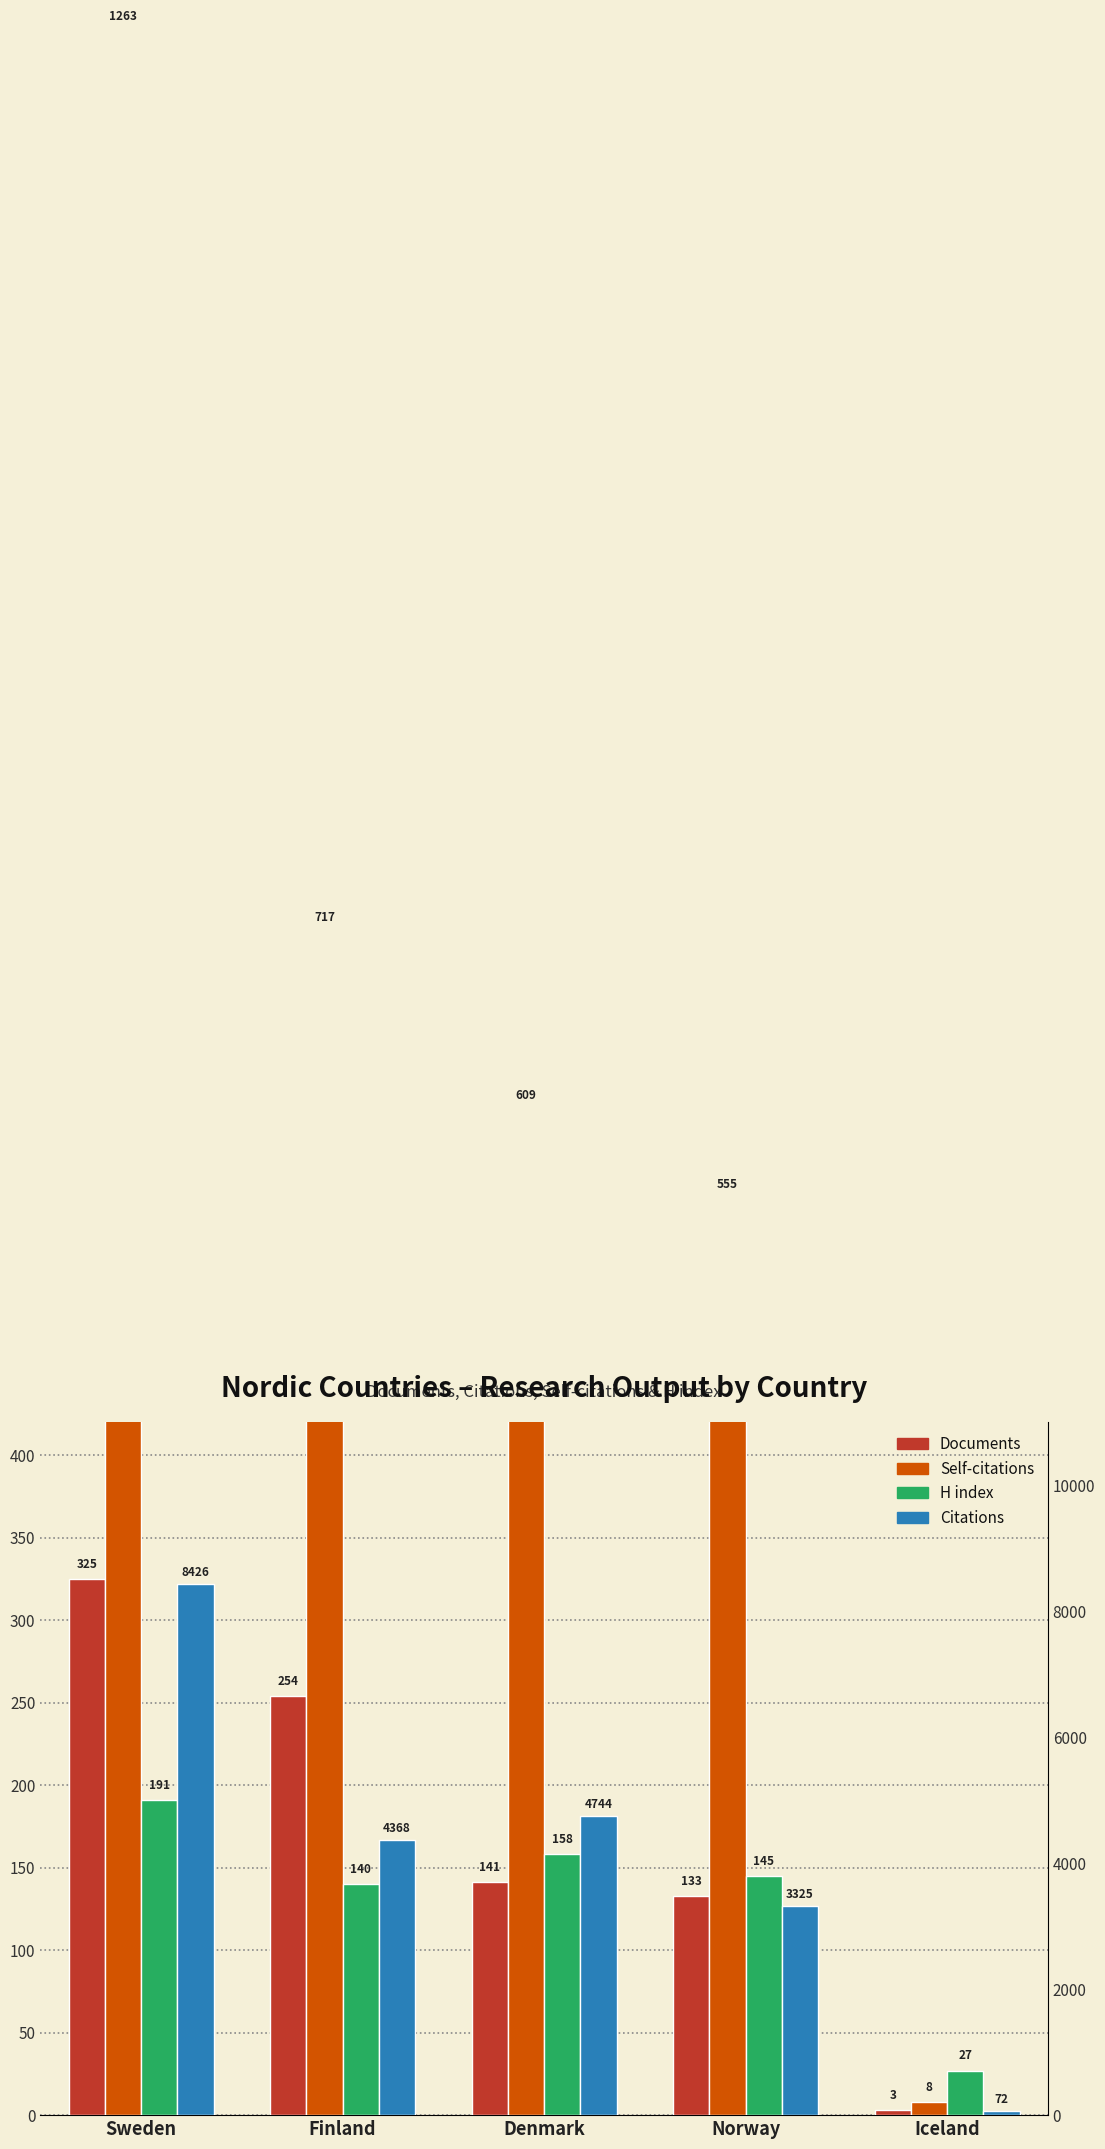

What is the value of the Self-citations bar at the 1st from the left?

1263